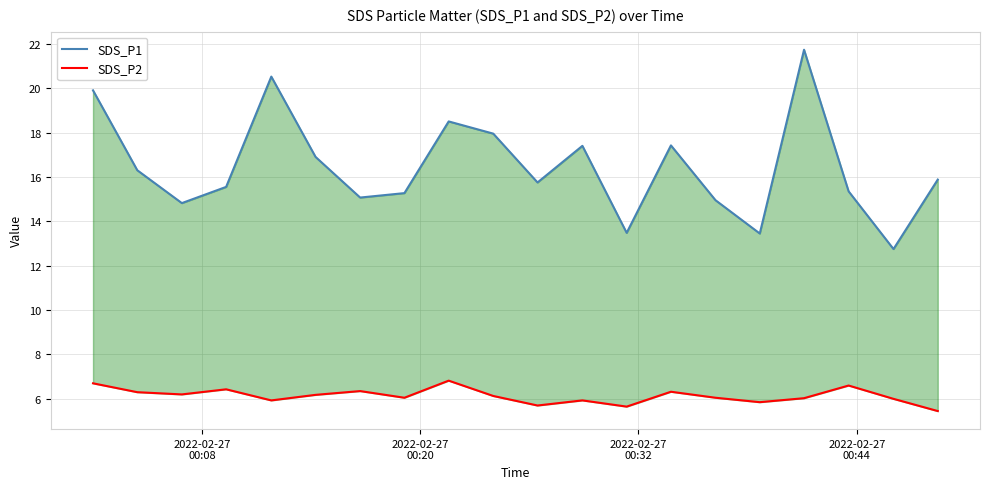

Reading right to left, list all the values displayed in this chart.

SDS_P1: 15.9	12.8	15.3	21.7	13.4	14.9	17.4	13.5	17.4	15.8	17.9	18.5	15.3	15.1	16.9	20.5	15.6	14.8	16.3	19.9
SDS_P2: 5.5	6.0	6.6	6.0	5.8	6.0	6.3	5.7	5.9	5.7	6.1	6.8	6.0	6.3	6.2	5.9	6.4	6.2	6.3	6.7